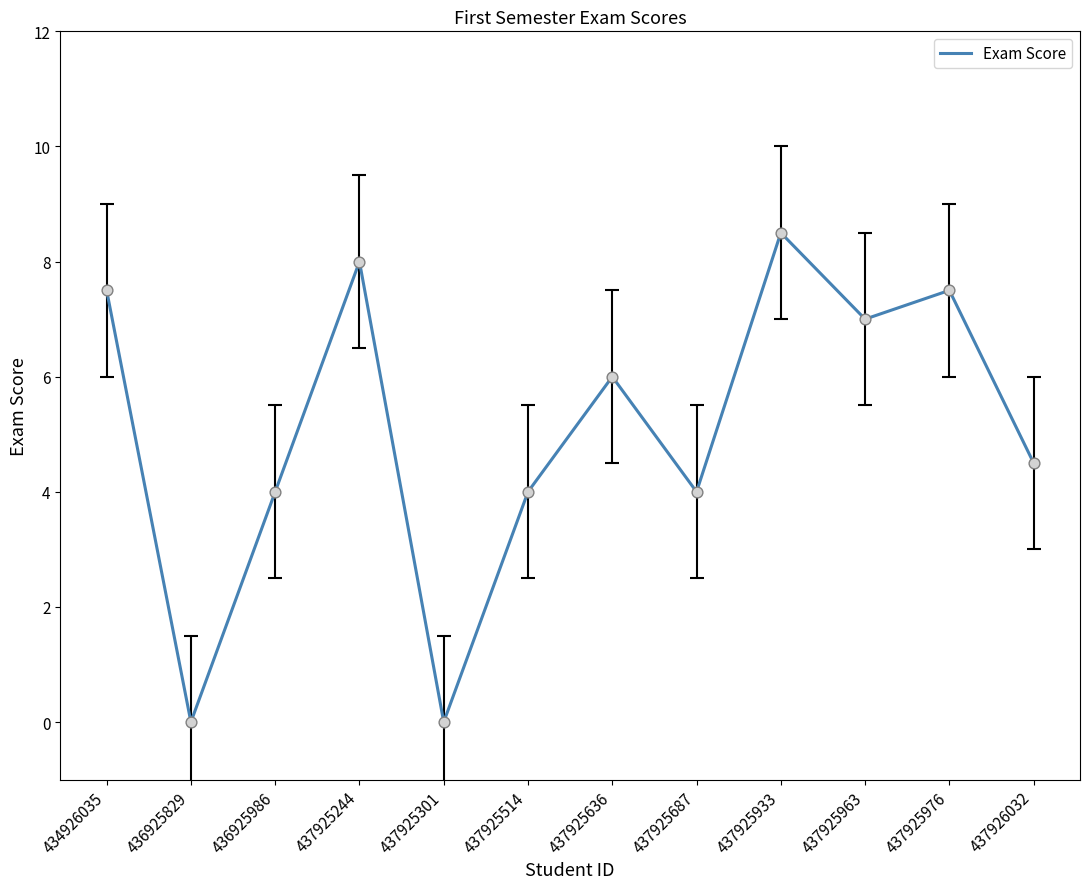

What is the change in value from 434926035 to 437925933?

+1.0